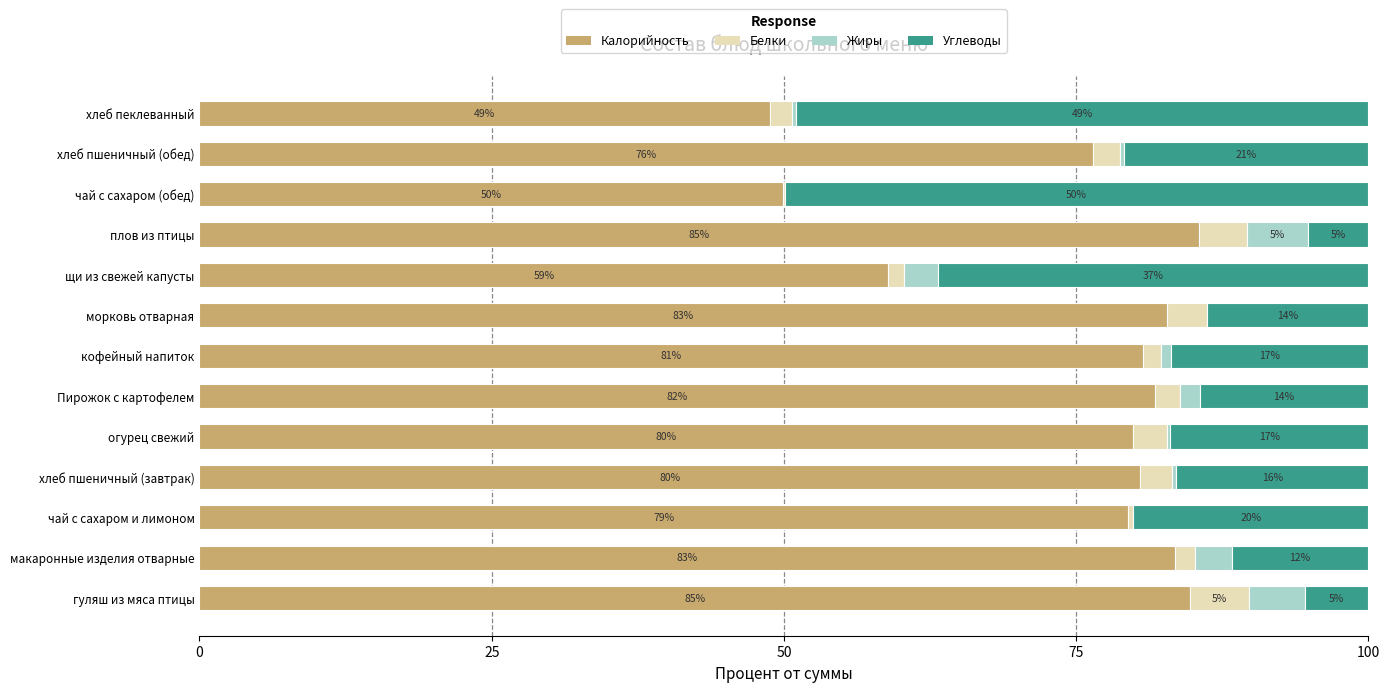

The Калорийность series shows 80.7 at кофейный напиток. True or false?

True